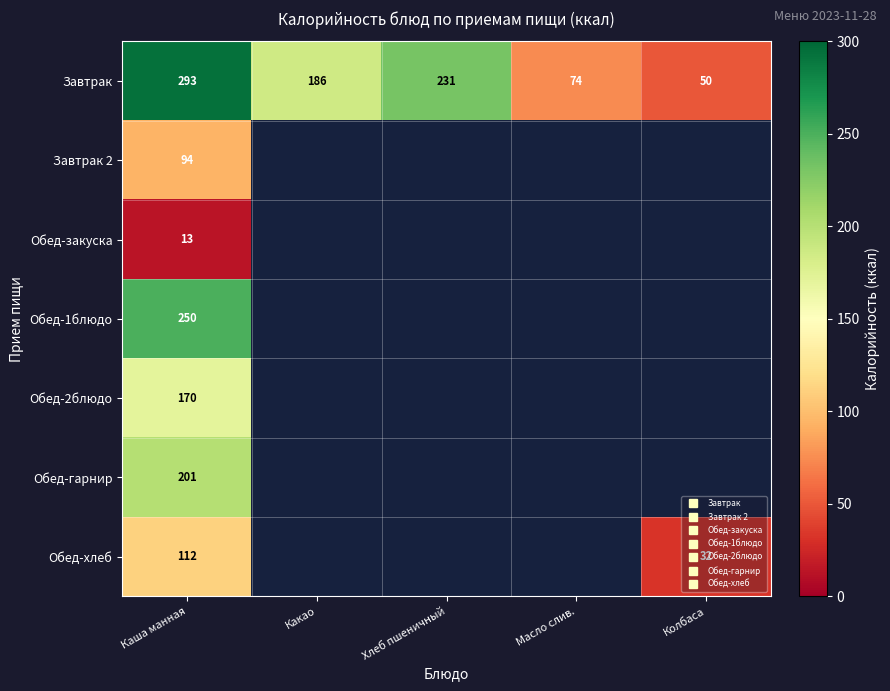

Rank the series by their maximum value, from highest to lowest.

Завтрак, Обед-1блюдо, Обед-гарнир, Обед-2блюдо, Обед-хлеб, Завтрак 2, Обед-закуска